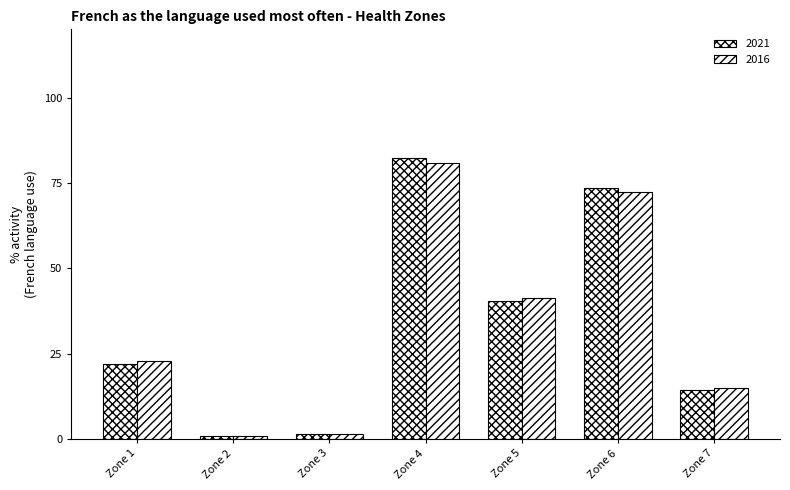

At which category does the chart reach its minimum across all series?

Zone 2